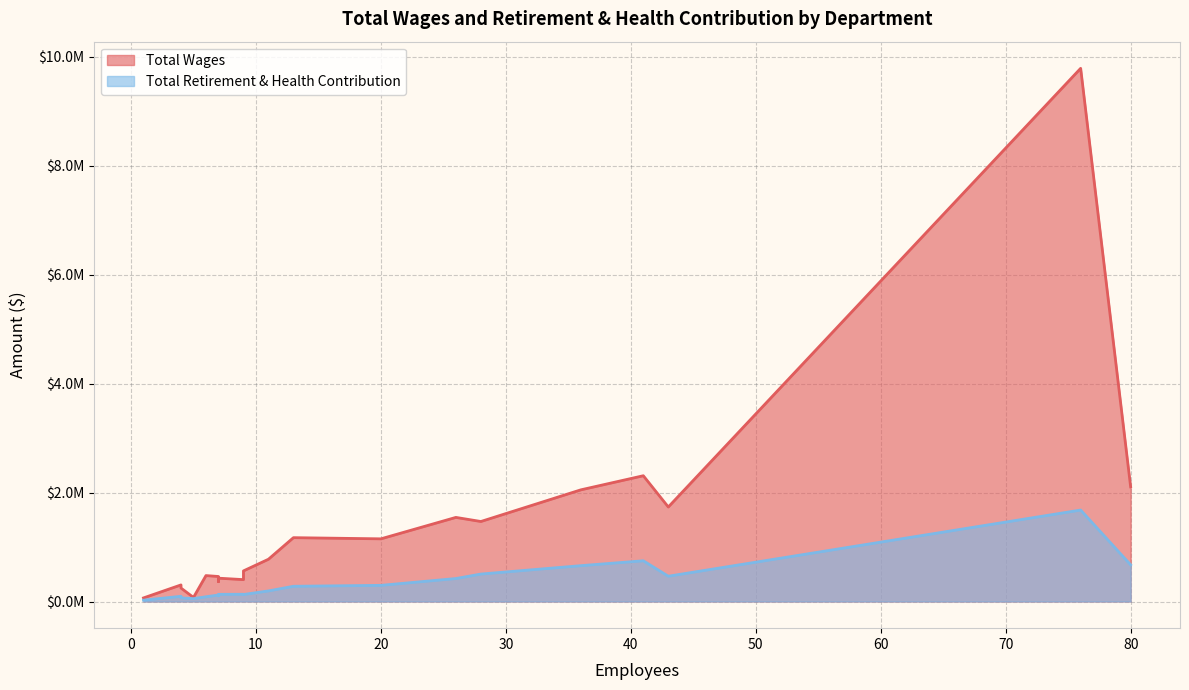

True or false: Total Wages and Total Retirement & Health Contribution cross at least once.

False